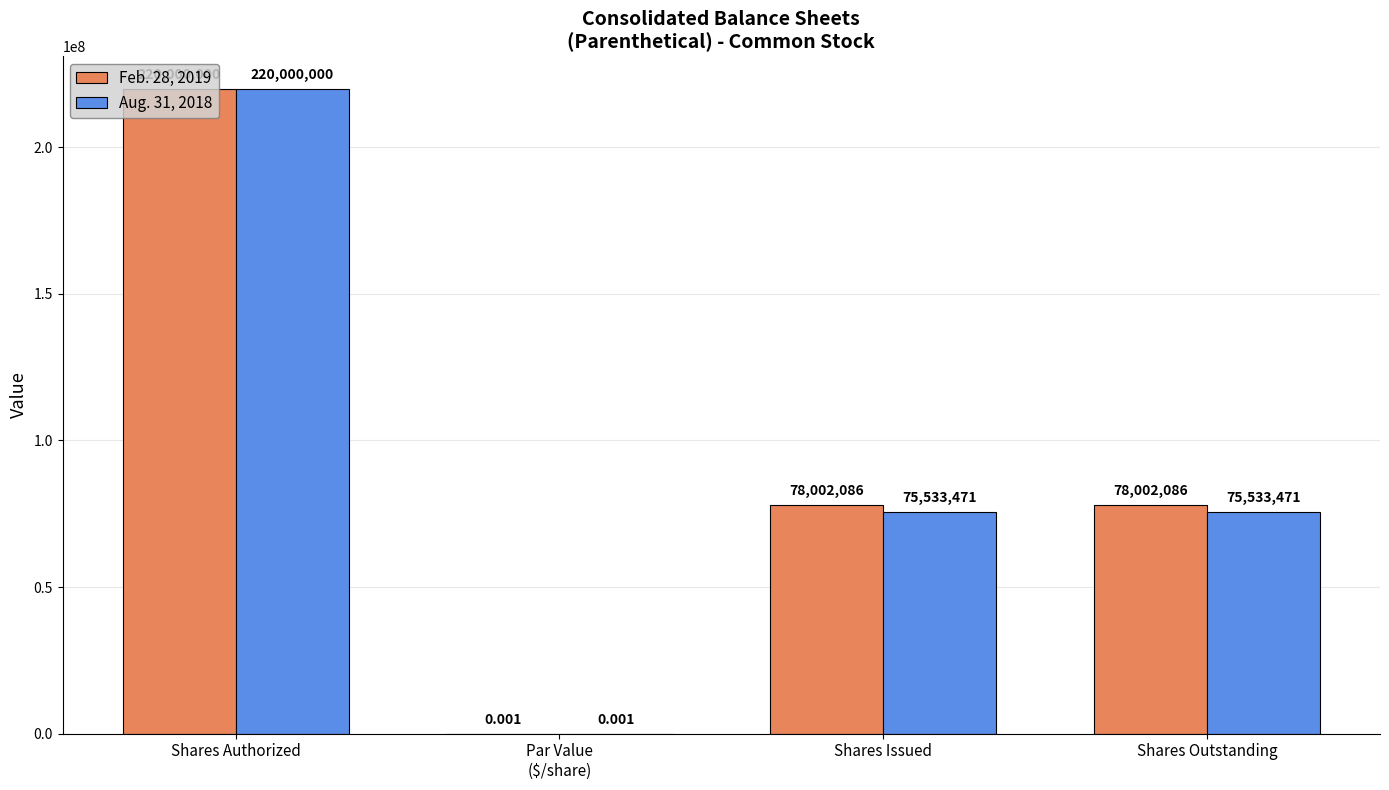

What is the sum of the Feb. 28, 2019 values at Shares Authorized and Shares Issued?

298002086.0